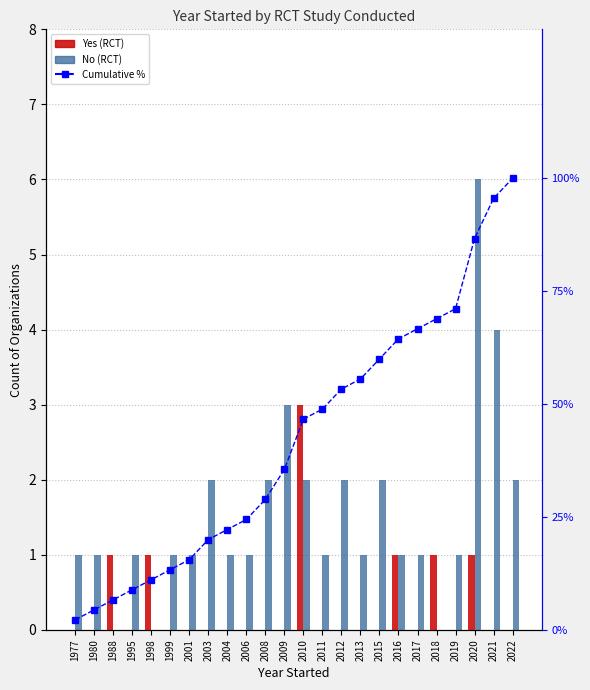

Where does the No (RCT) series first go above 1?

2003